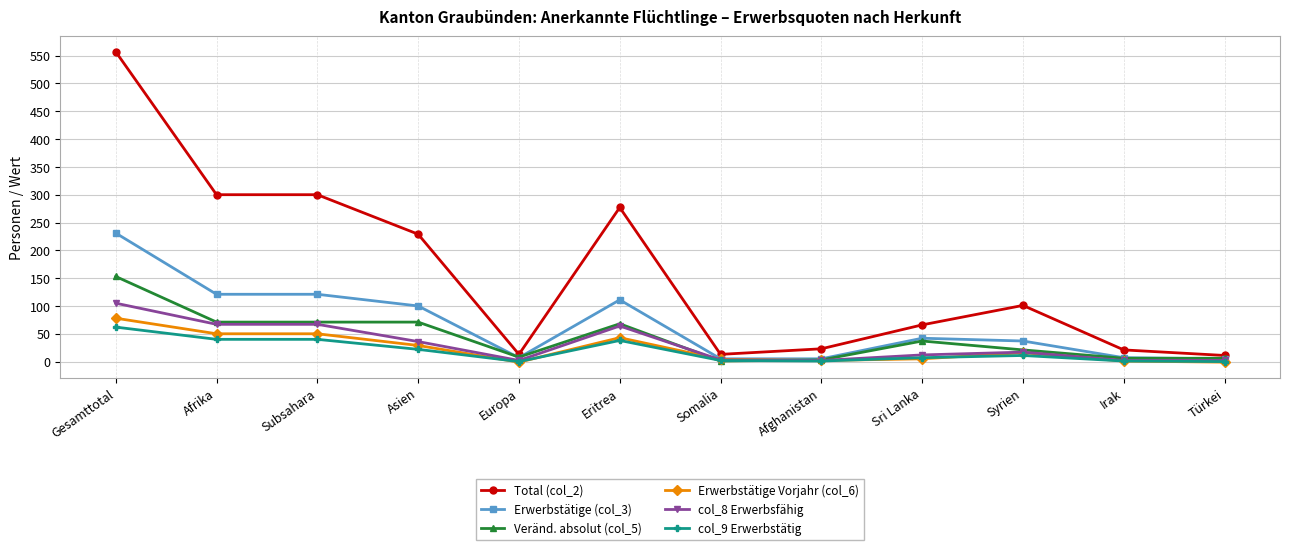

What is the minimum value for Total (col_2)?

11